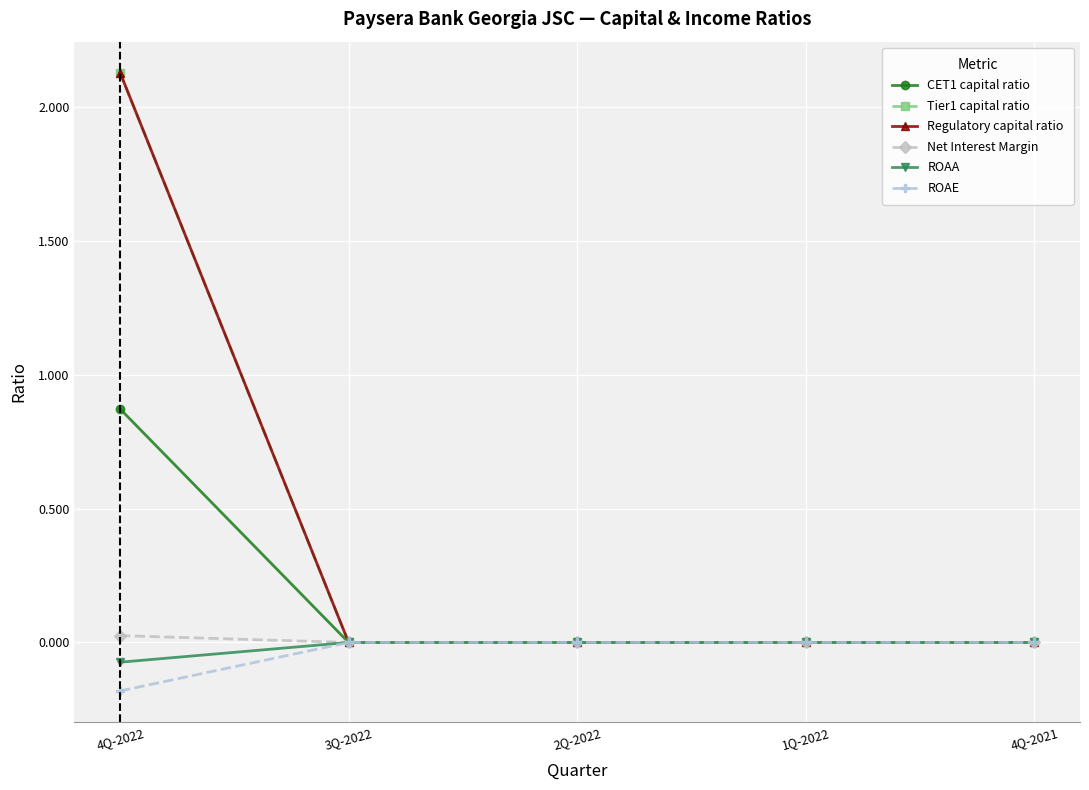

What is the average value of the CET1 capital ratio series?

0.2